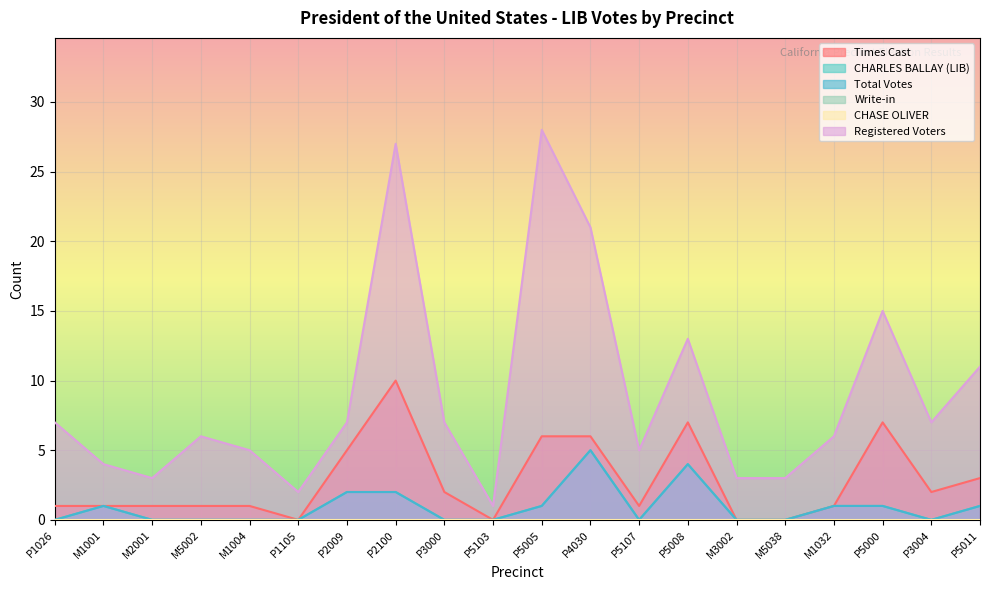

How many interior local peaks does the Total Votes series have?

3